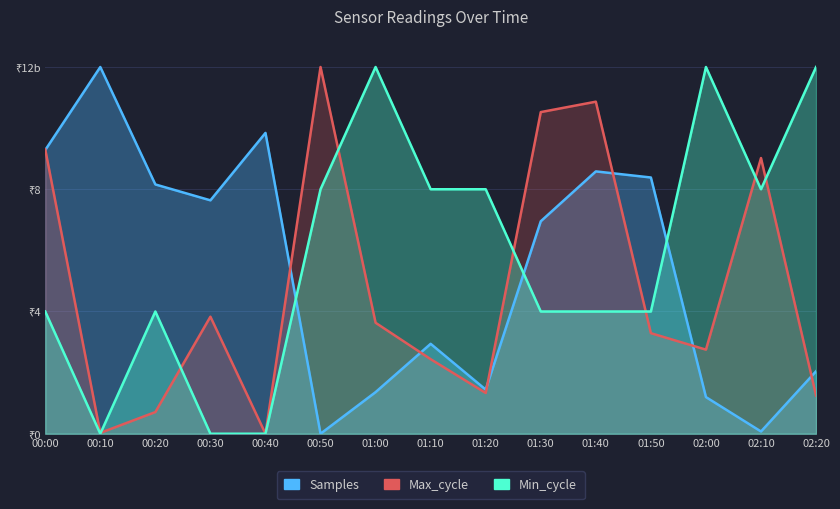

Which has a higher value, 00:50 or 02:10?

02:10